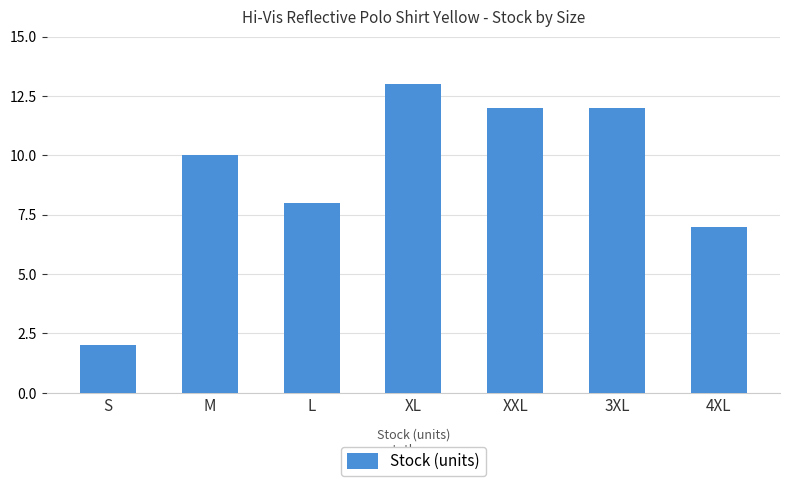

Which has a higher value, 3XL or L?

3XL